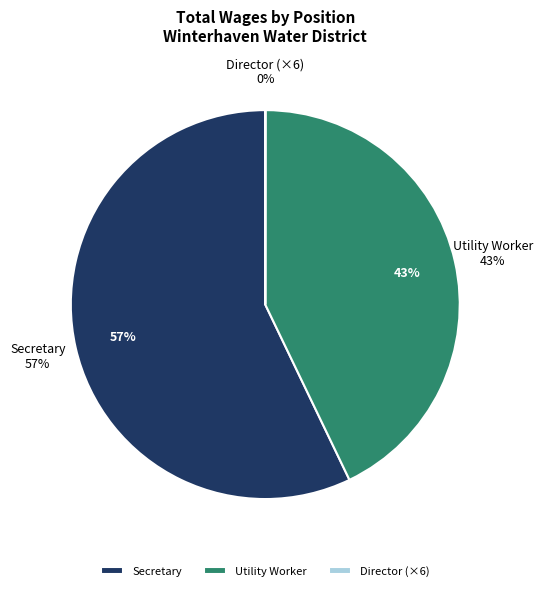

What is the change in value from Secretary to Director?

-39366